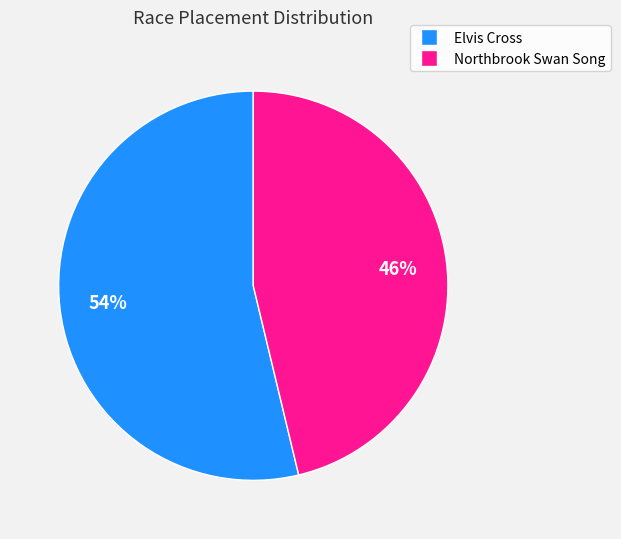

To the nearest percent, what portion does Elvis Cross represent?

54%